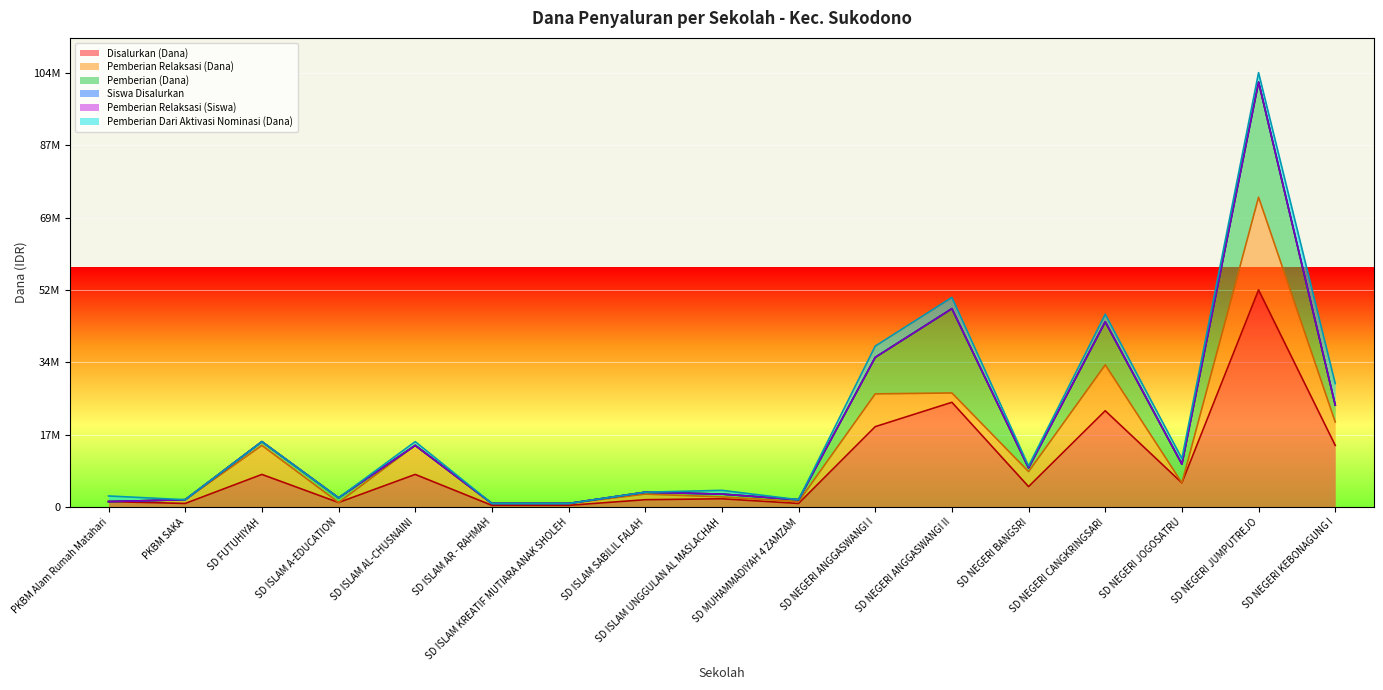

Between SD NEGERI ANGGASWANGI I and SD NEGERI CANGKRINGSARI, which is larger?

SD NEGERI CANGKRINGSARI